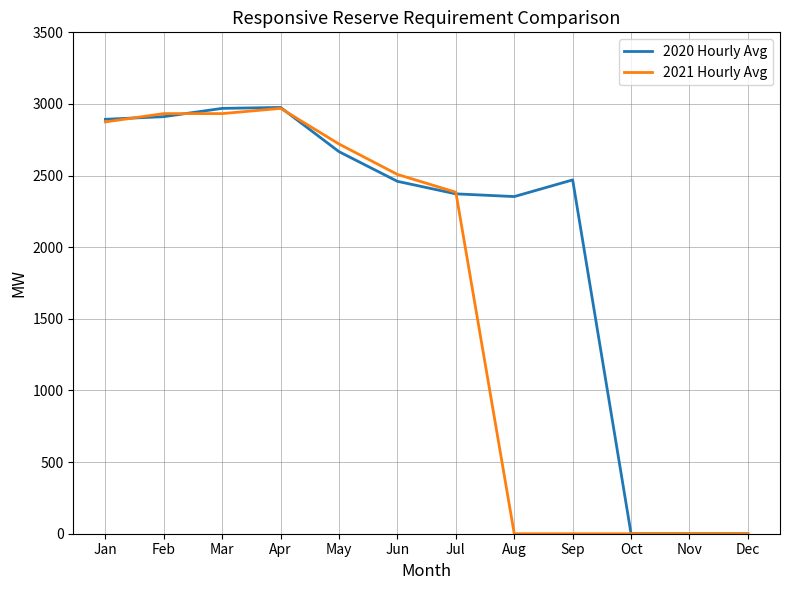

What is the maximum value for 2021 Hourly Avg?

2969.2